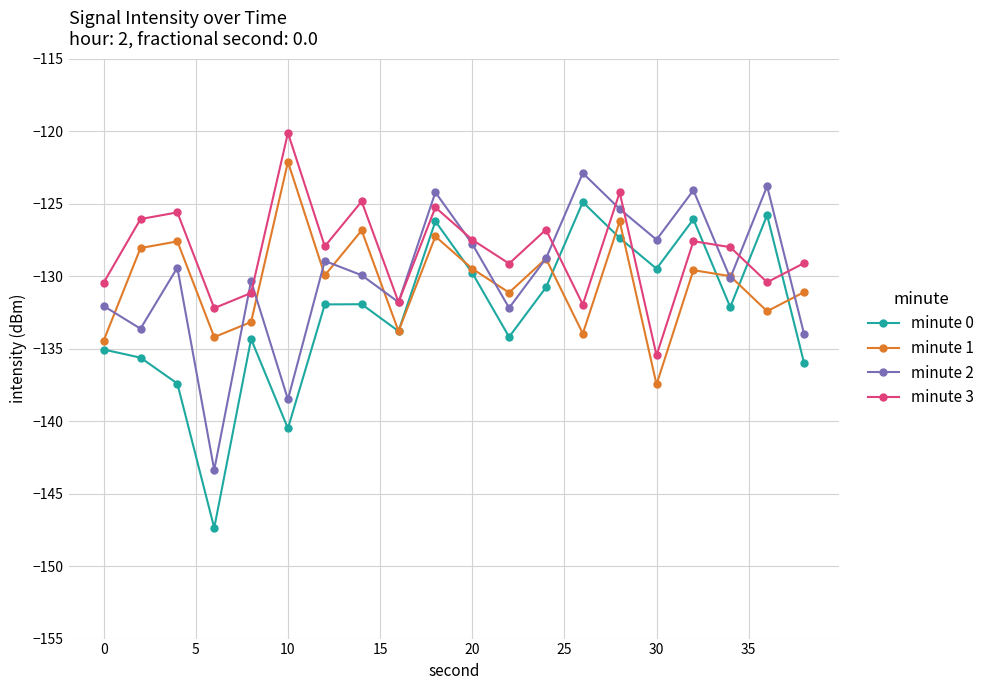

What is the difference between the second highest and minimum values in the minute 2 series?

19.6